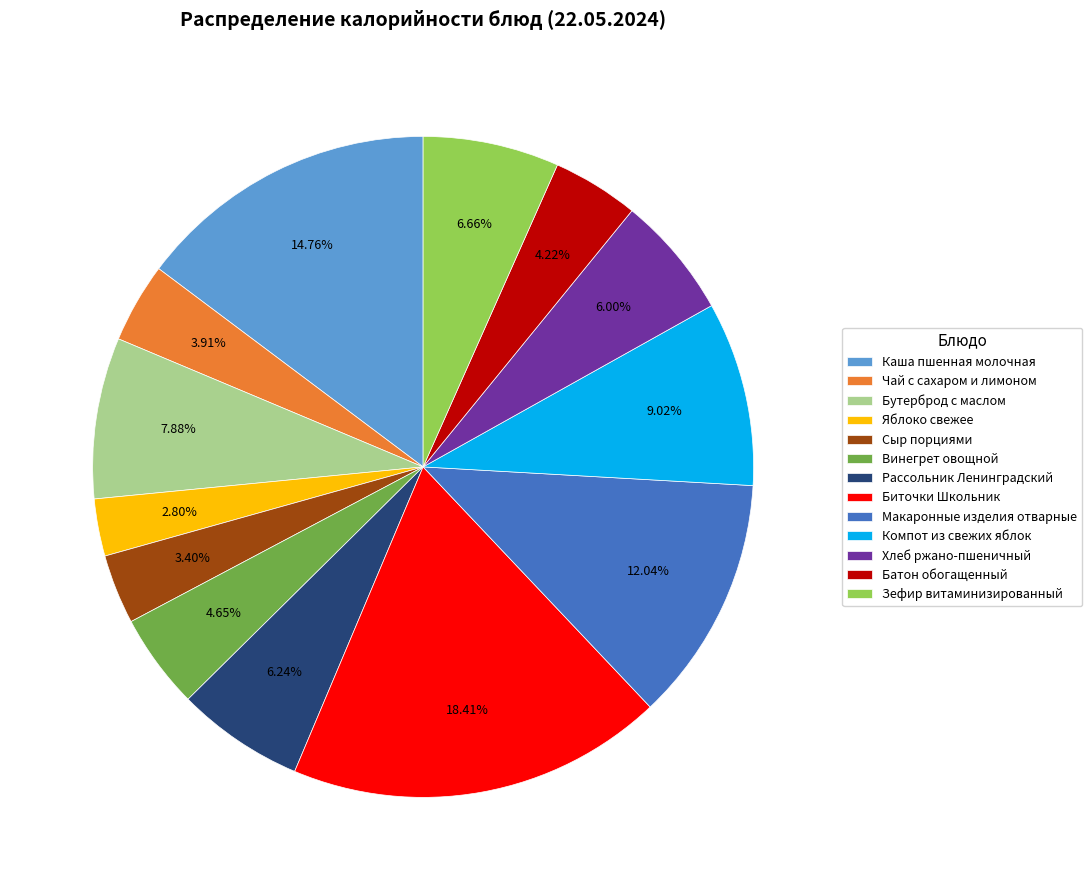

True or false: Сыр порциями accounts for 12% of the total.

False